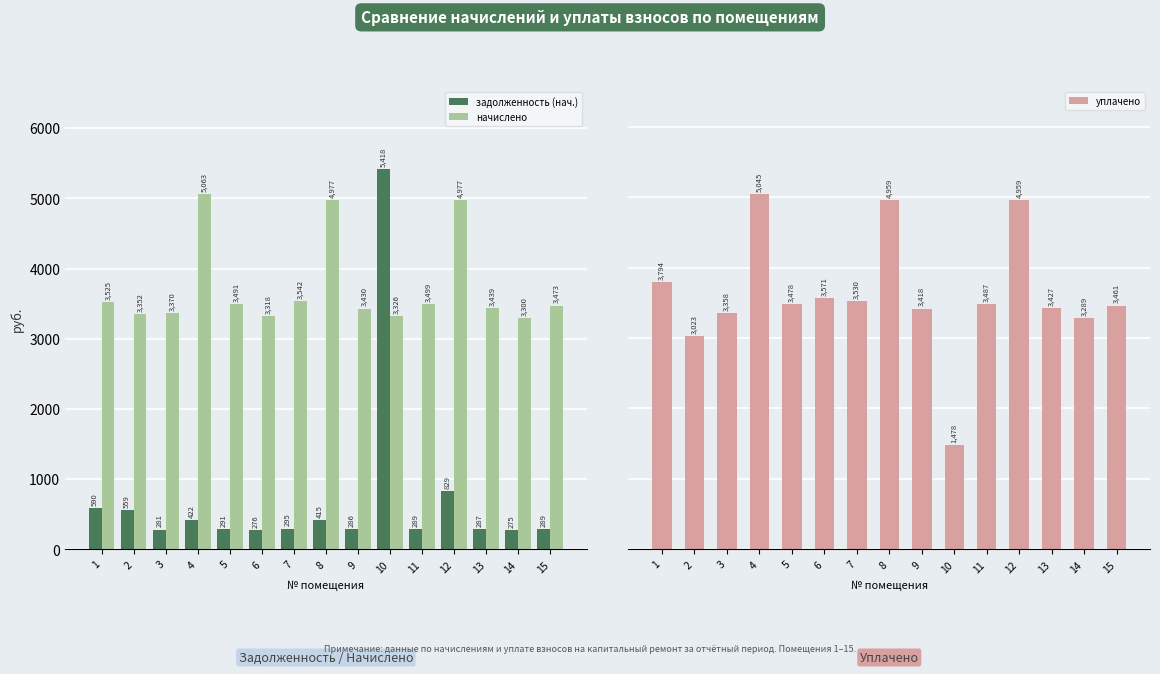

Reading left to right, list all the values displayed in this chart.

задолженность (нач.): 589.8	558.7	280.8	421.9	290.9	276.5	295.2	414.7	285.8	5417.7	289.0	829.4	286.6	275.0	289.4
начислено: 3525.1	3352.3	3369.6	5063.0	3490.6	3317.8	3542.4	4976.6	3430.1	3326.4	3499.2	4976.6	3438.7	3300.5	3473.3
уплачено: 3794.4	3022.8	3357.9	5045.5	3478.4	3571.2	3530.1	4959.4	3418.2	1477.8	3487.1	4959.4	3426.8	3288.8	3461.2